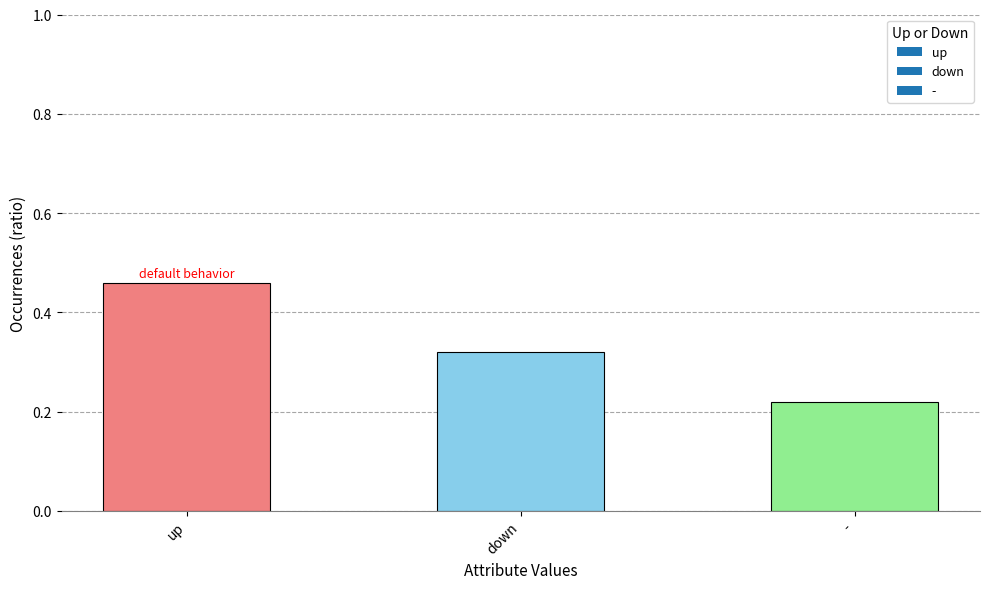

What is the difference between the values at down and -?

0.1